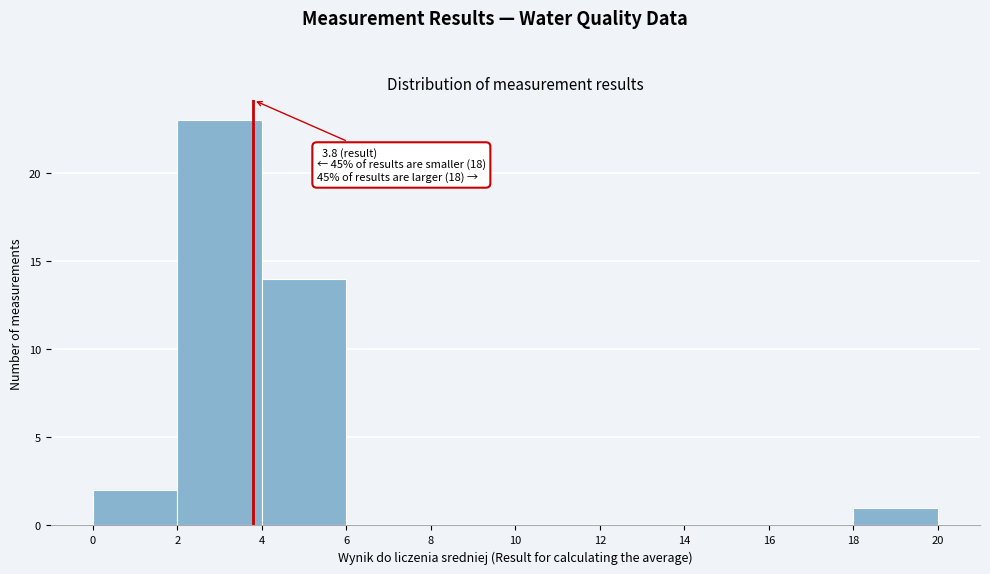

Over which range of the x-axis is the bar tallest?

2 to 4